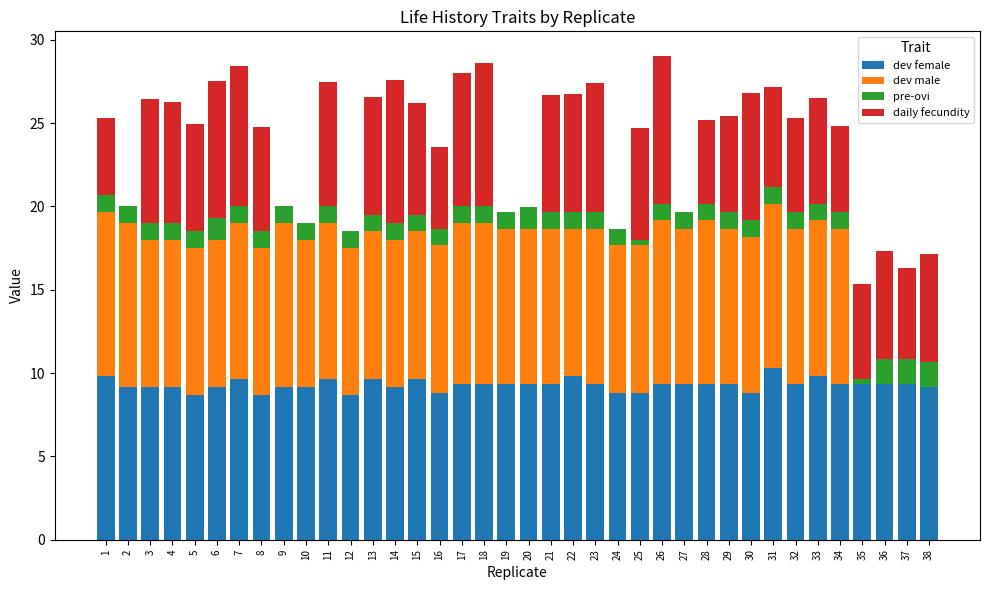

What is the total value across all series at 12?

18.5